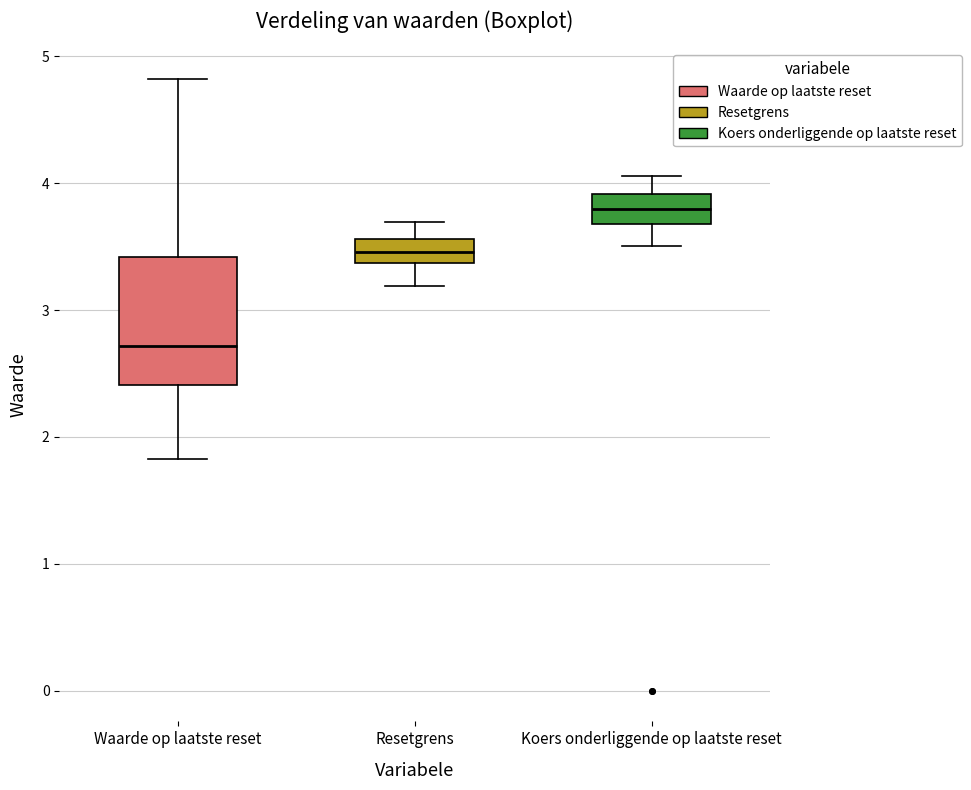

Which box's median line is the lowest?

Waarde op laatste reset